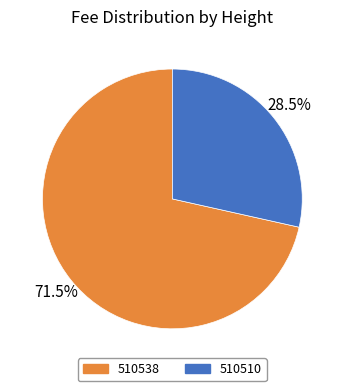

To the nearest percent, what is the difference between the 510538 and 510510 slice percentages?

43%